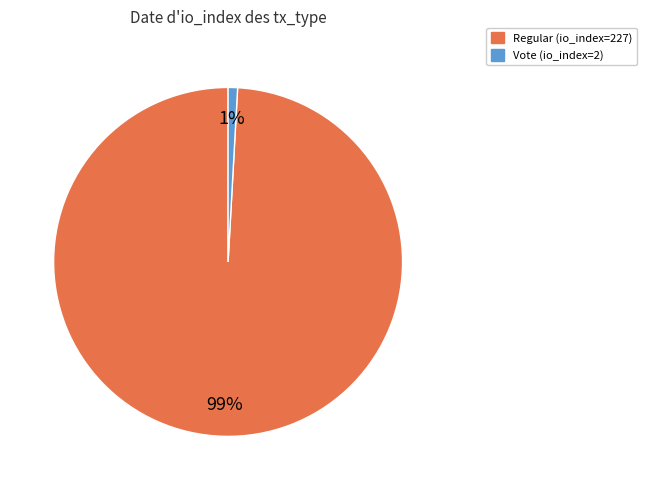

How many slices are in this pie chart?

2